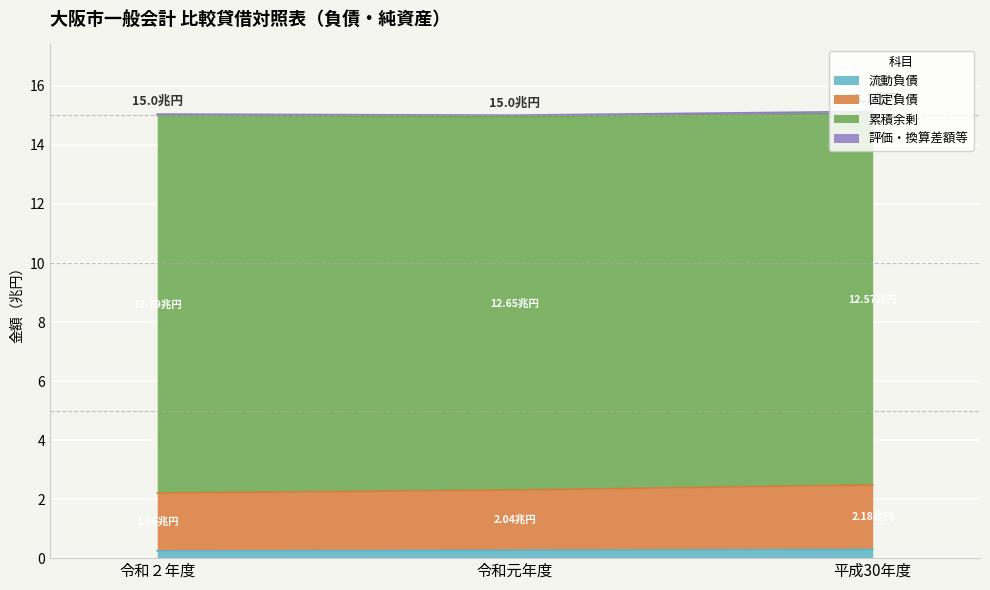

How many data points does each series have?

3